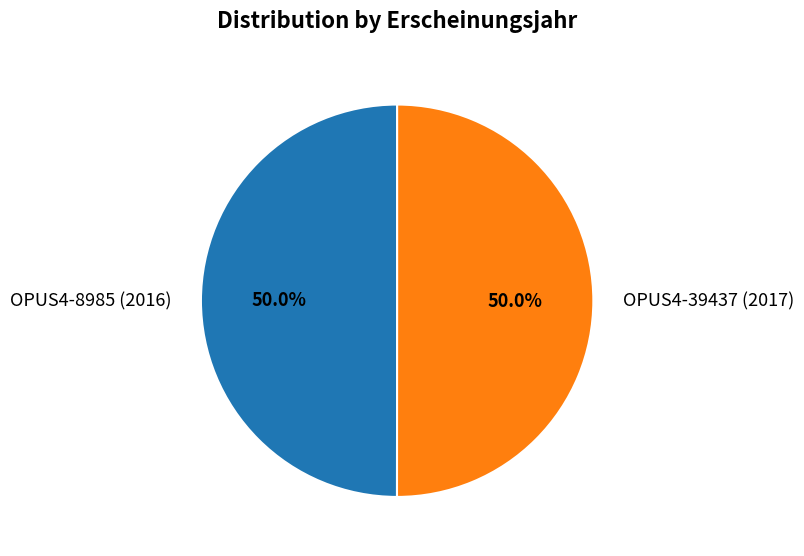

Approximately how many times larger is the value at OPUS4-8985 (2016) compared to OPUS4-39437 (2017)?

1.0